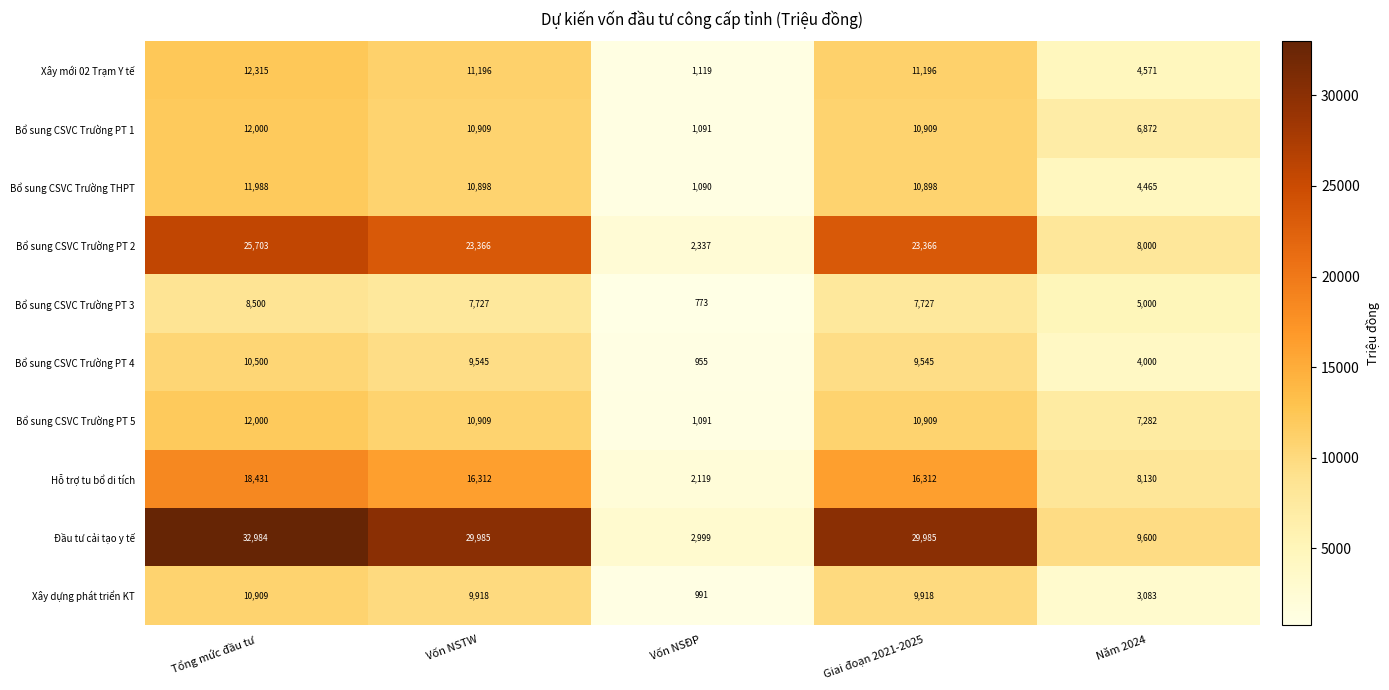

What is the sum of the Bổ sung CSVC Trường PT 2 values at Giai đoạn 2021-2025 and Tổng mức đầu tư?

49069